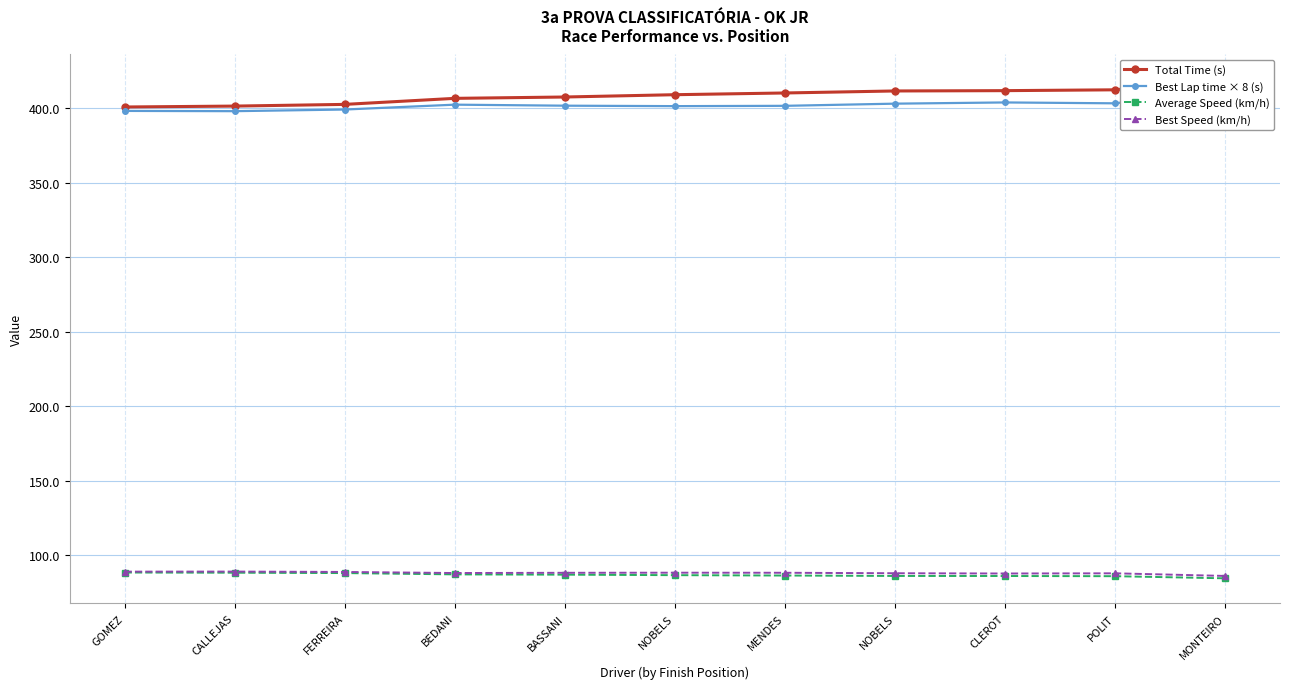

What is the label of the 11th point from the right?

GOMEZ